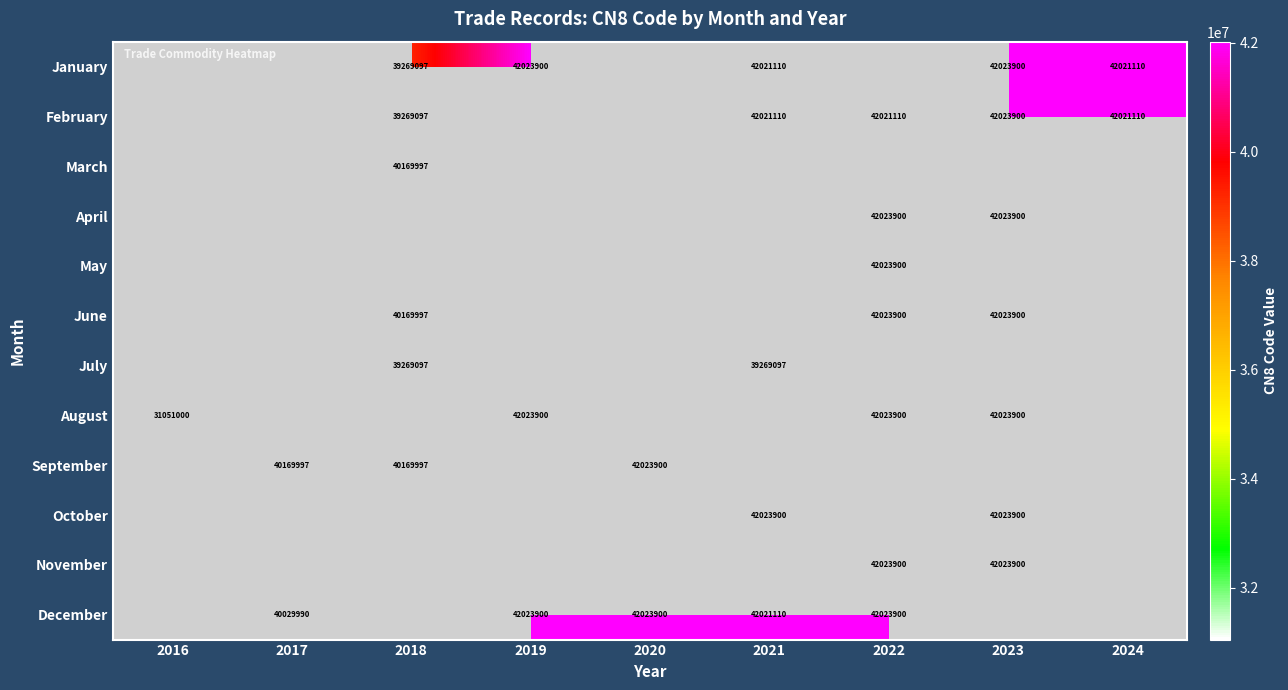

Is it true that September equals 73528961.2 at 2020?

False